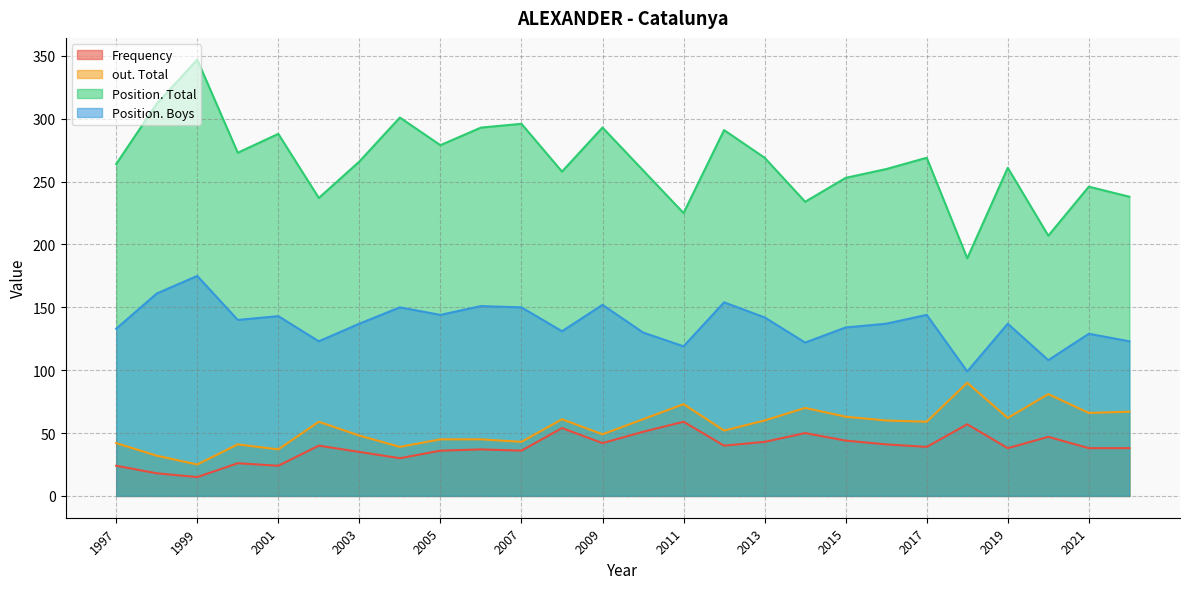

Which series has the largest range (max minus min)?

Position. Total